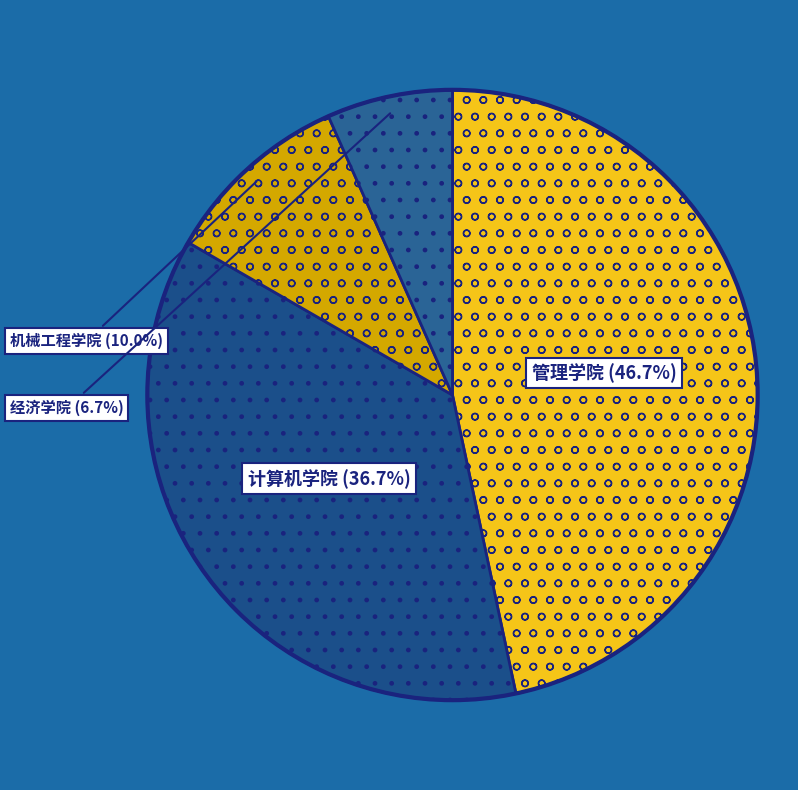

To the nearest percent, what is the average slice percentage?

25%